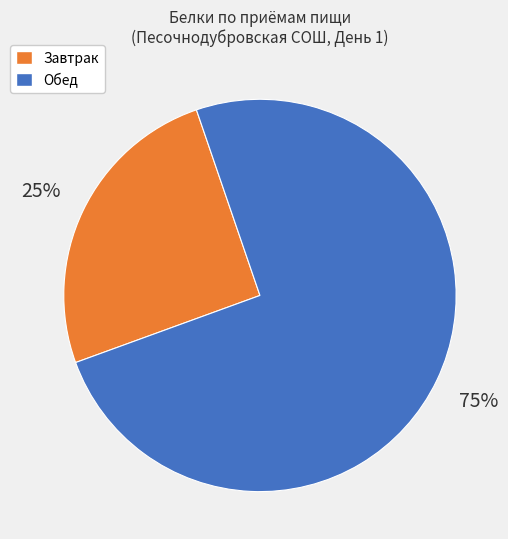

To the nearest percent, what is the average slice percentage?

50%